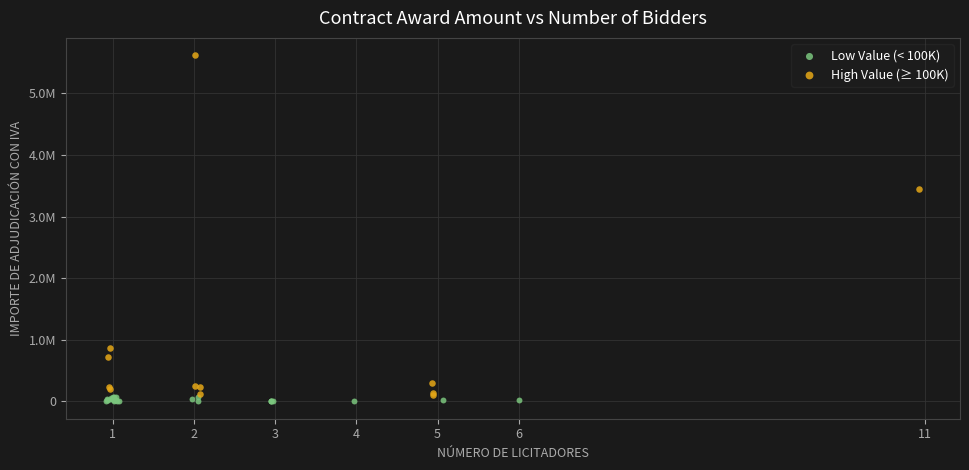

Which series has the widest spread of Y values?

High Value (≥ 100K)